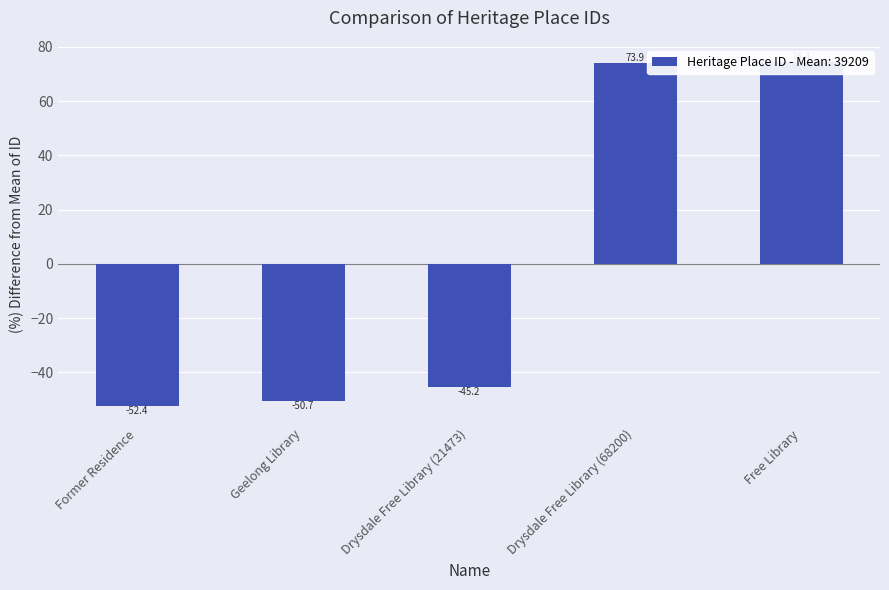

Does the chart contain stacked bars?

No